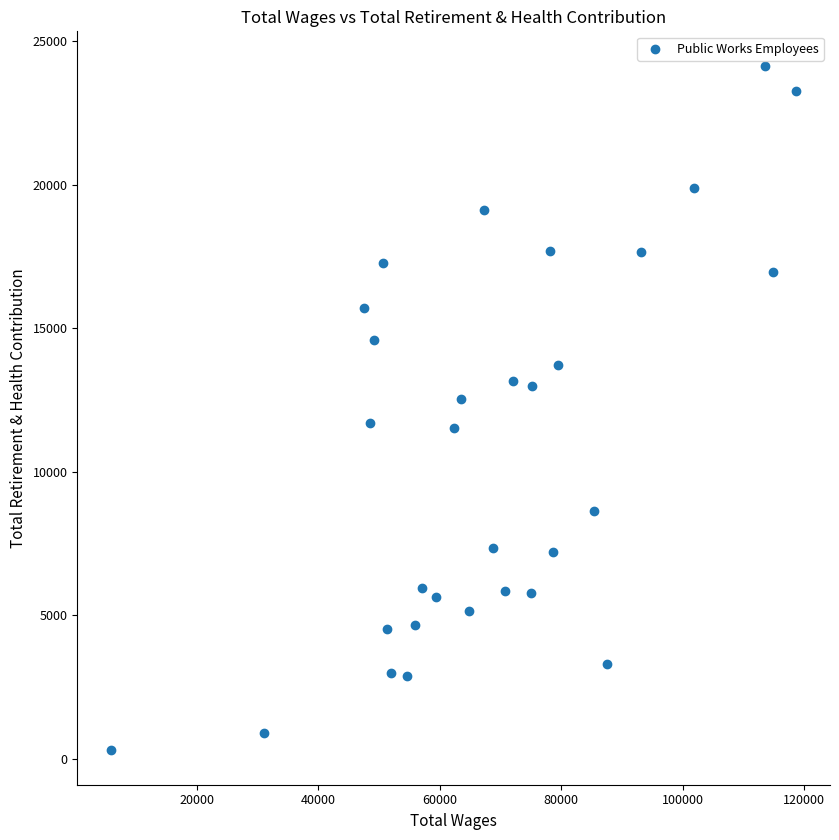

What is the range of Y values (max minus min)?

23861